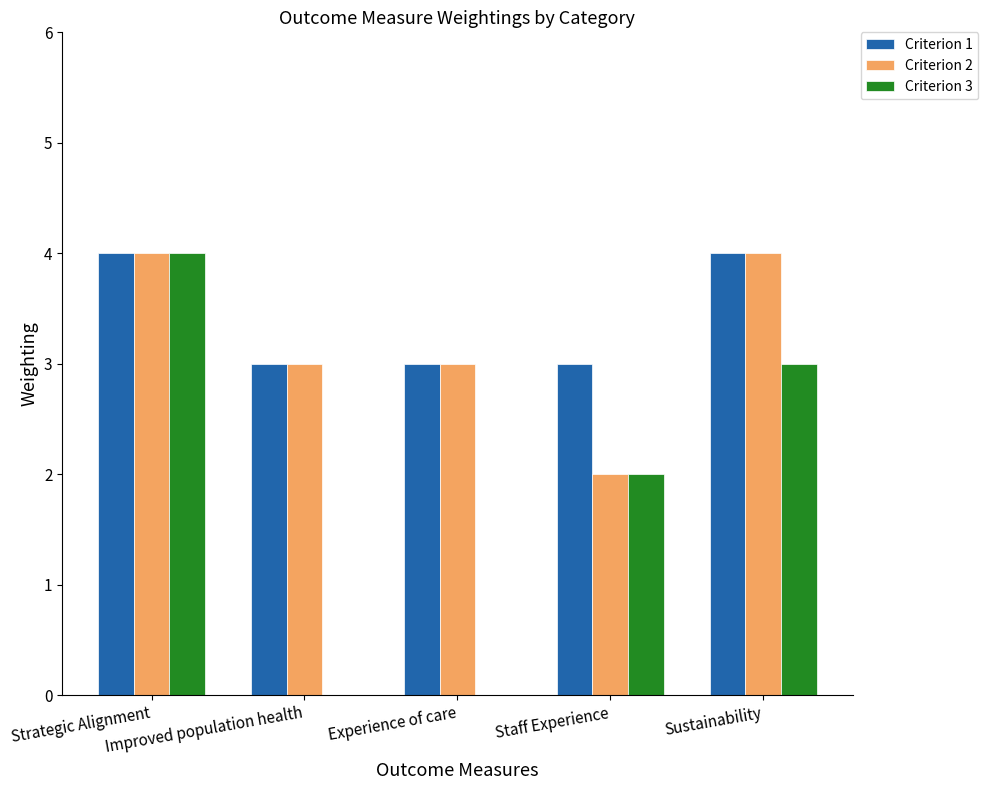

What is the greatest value displayed?

4